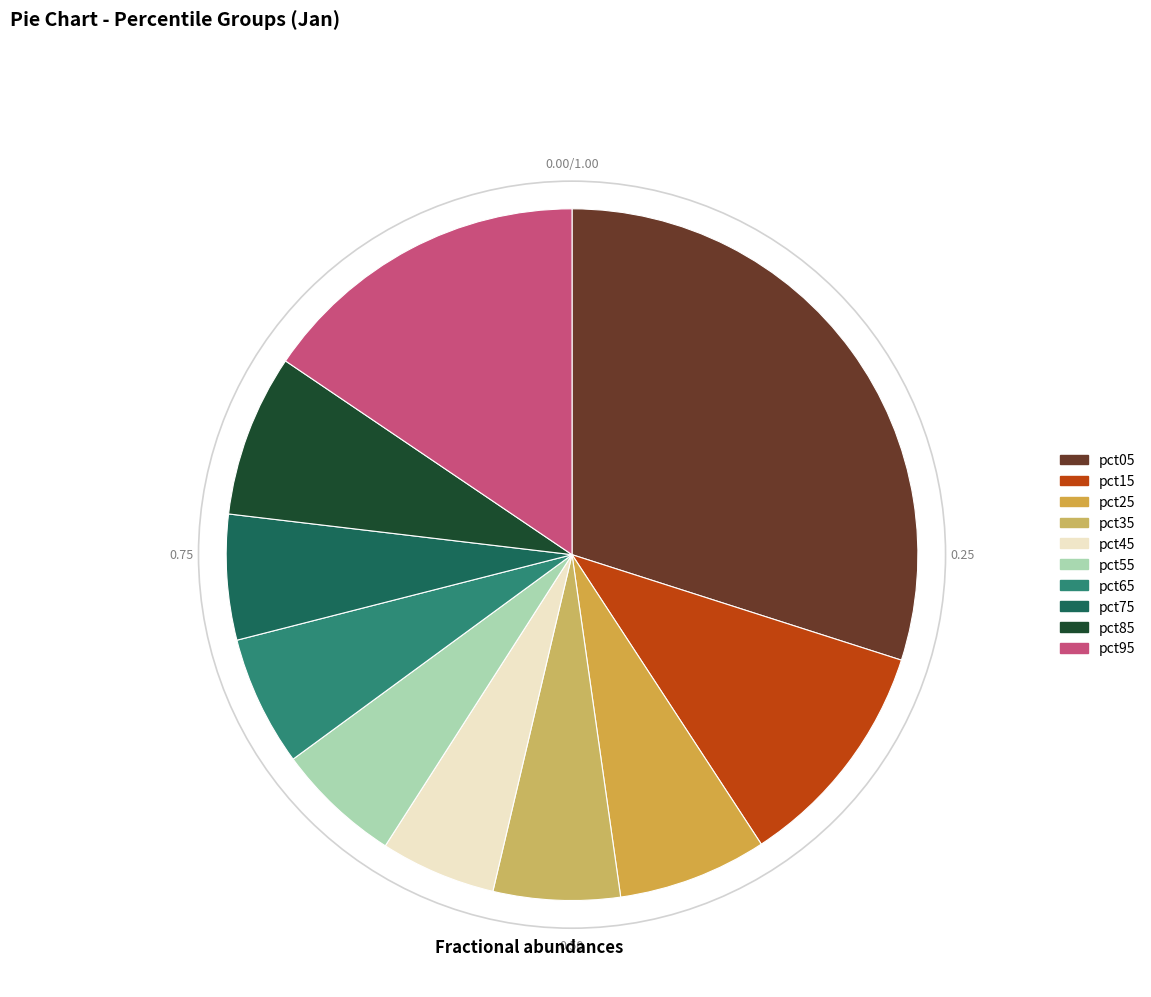

Does pct05 represent more than half of the total?

No